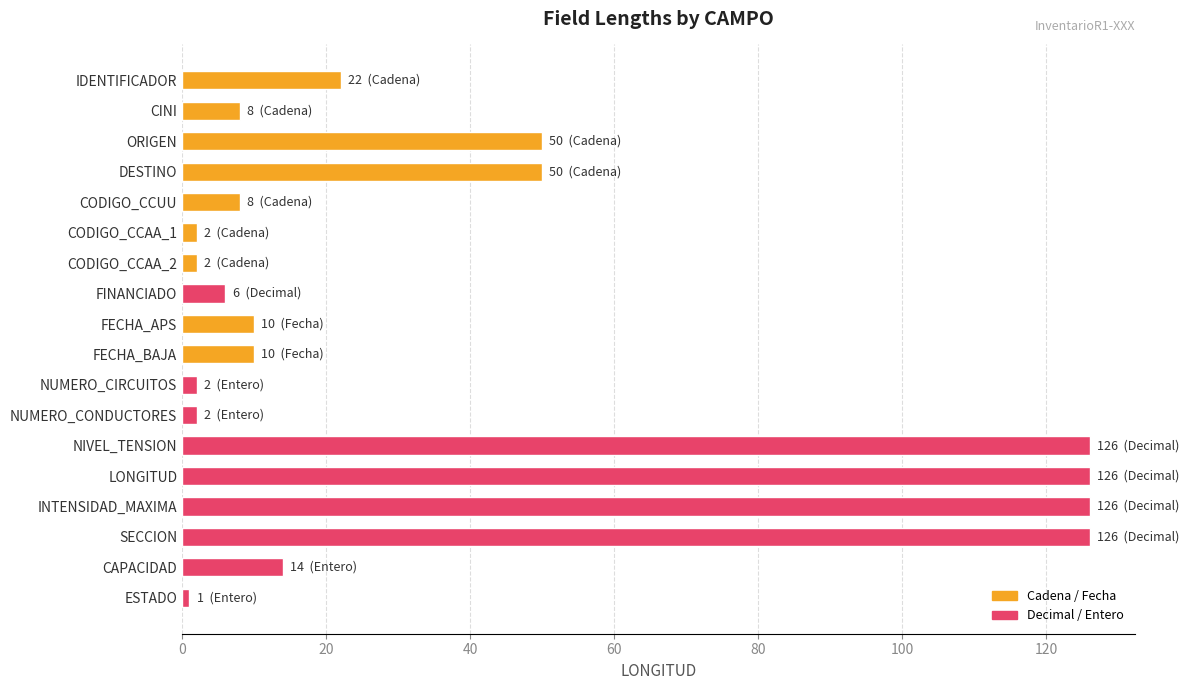

Is it true that the value at CINI is 4?

False